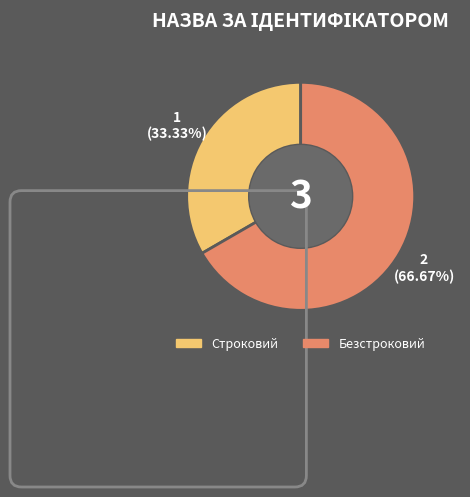

Is Безстроковий the majority of the pie?

Yes